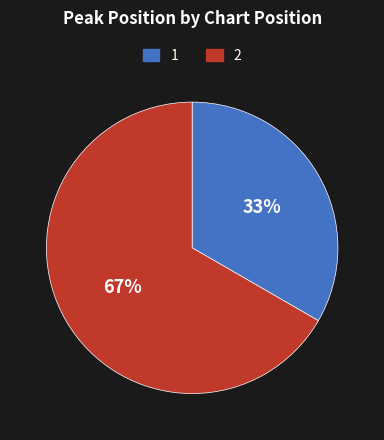

Rank the categories by value from lowest to highest.

1, 2